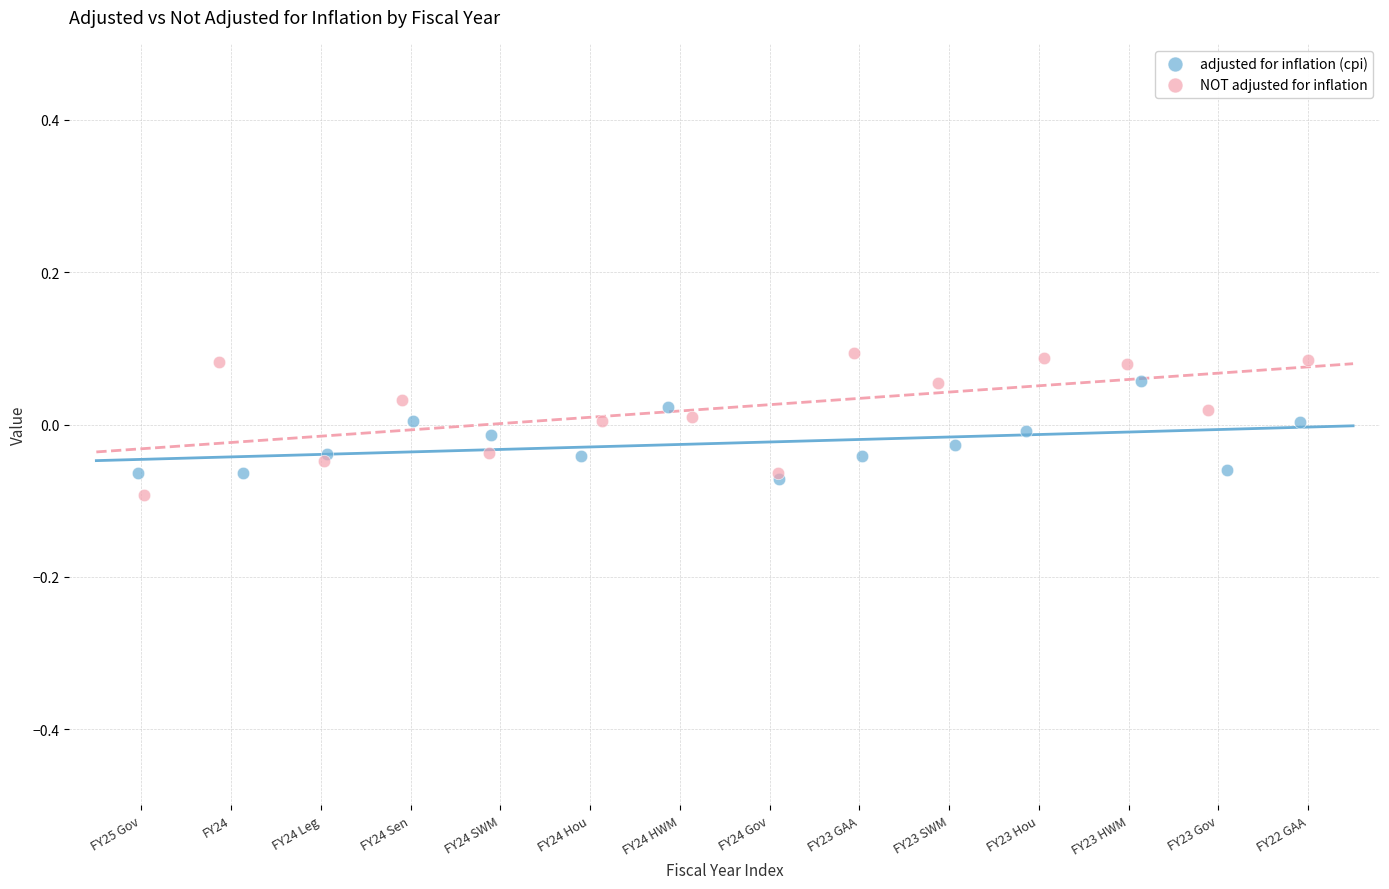

Which series has the widest spread of Y values?

NOT adjusted for inflation